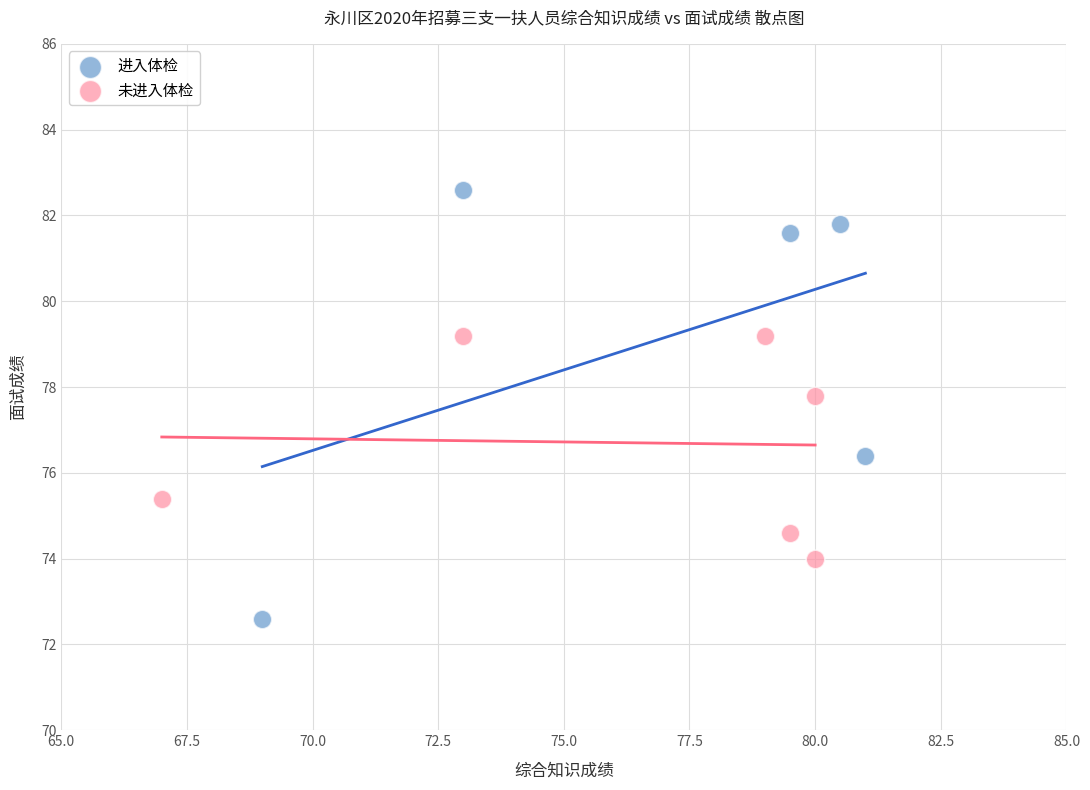

Which series contains the highest Y value?

进入体检